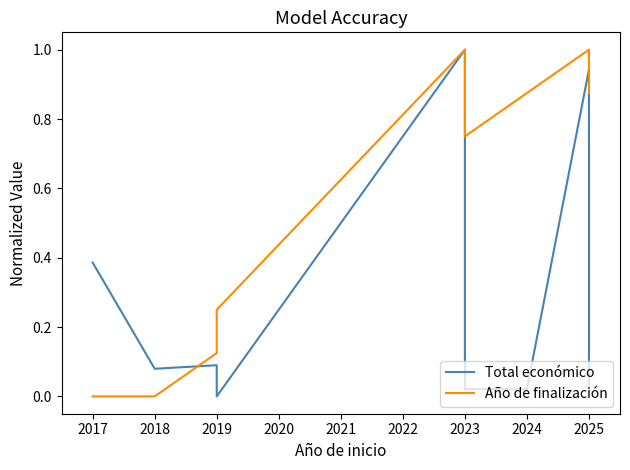

How many interior local peaks does the Total económico series have?

3